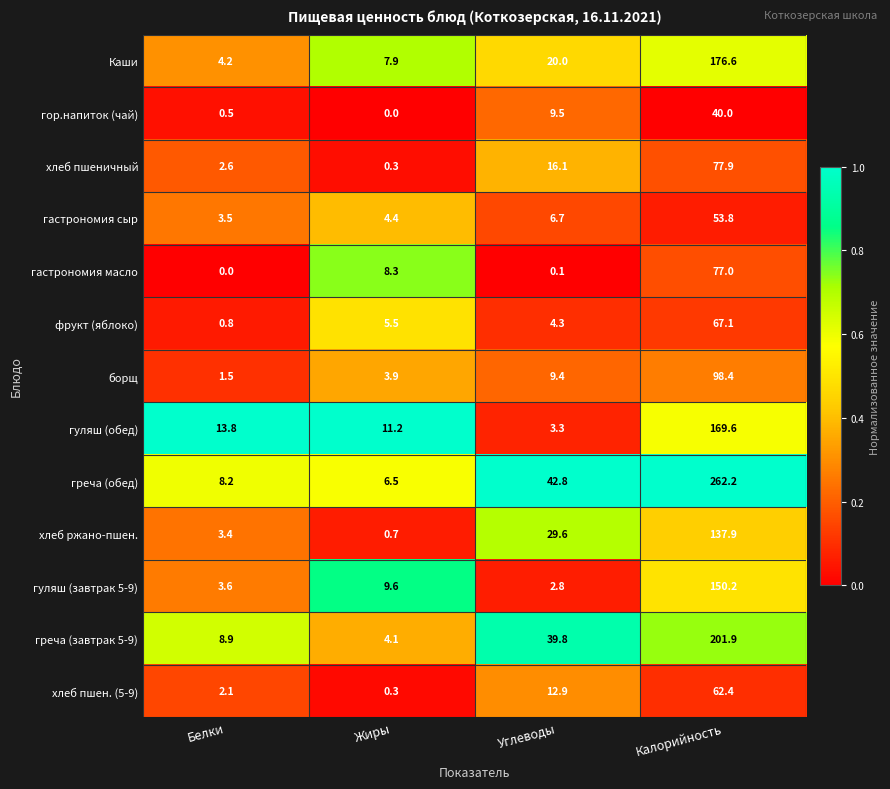

Is it true that греча (завтрак 5-9) equals 114.7 at Калорийность?

False